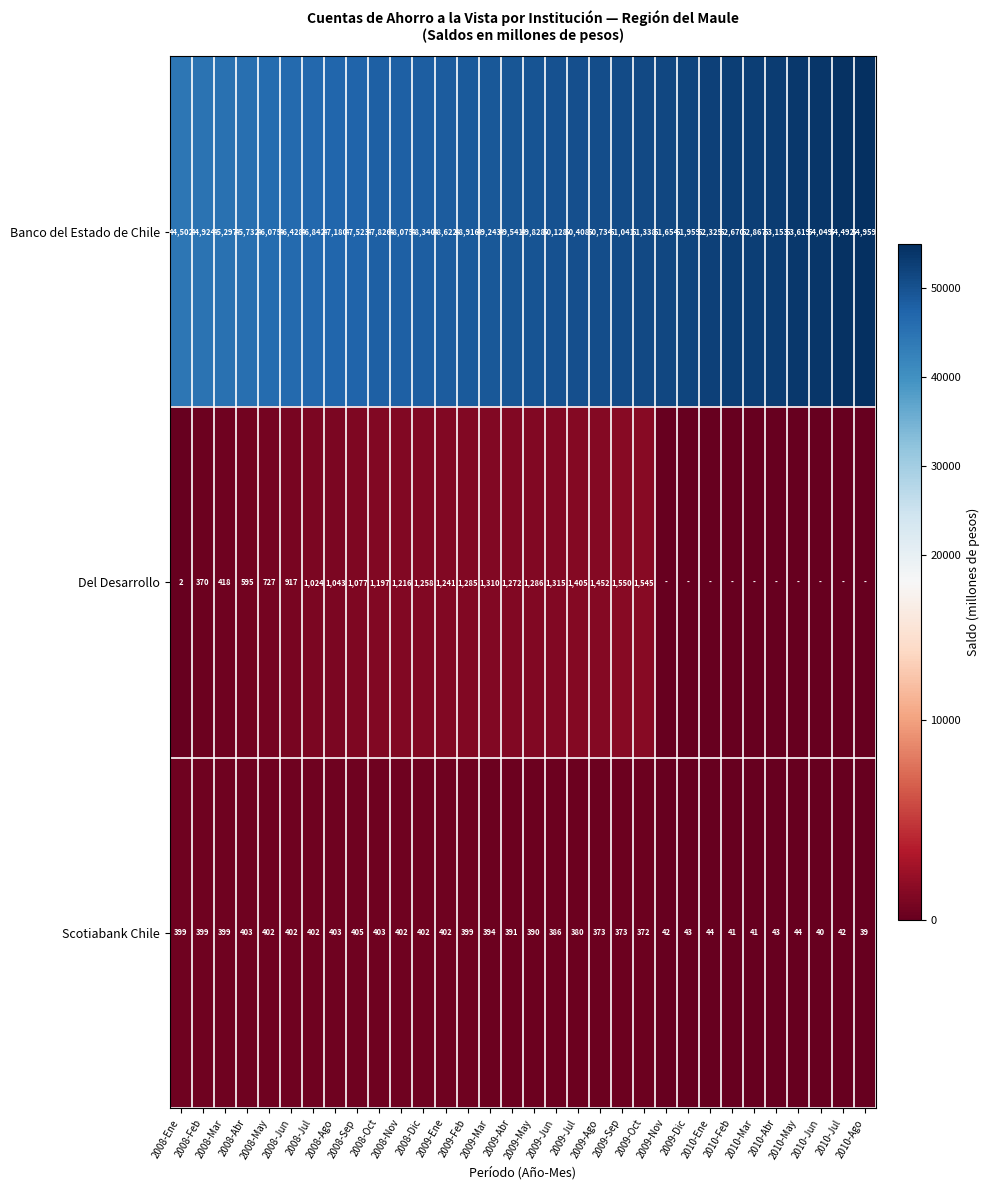

What is the difference between the highest and lowest values at 2010-Mar?

52867